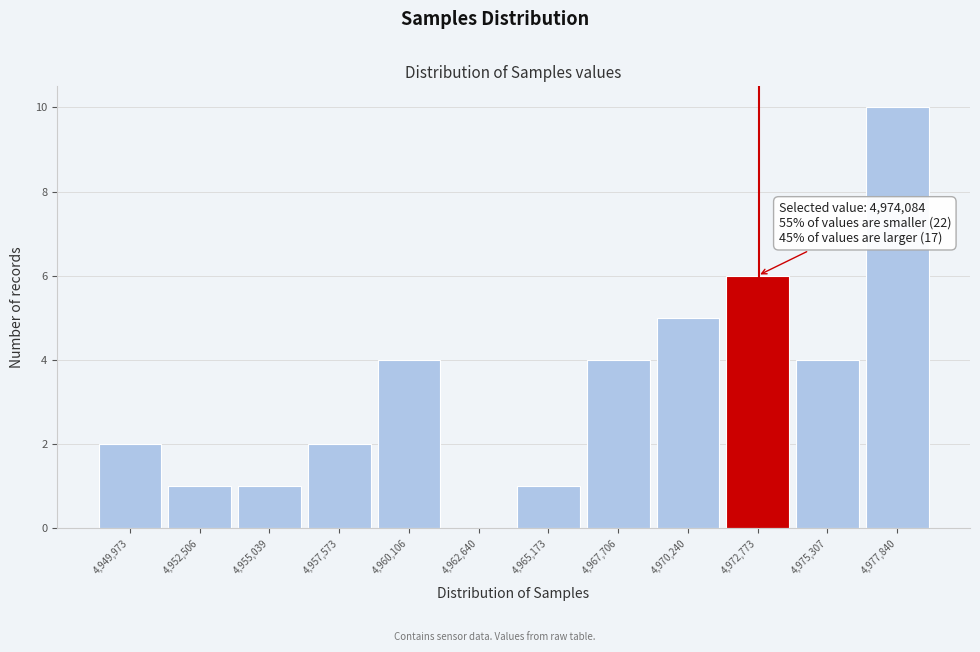

Reading left to right, what are all the values shown in this chart?

4,949,973=2	4,952,506=1	4,955,039=1	4,957,573=2	4,960,106=4	4,962,640=0	4,965,173=1	4,967,706=4	4,970,240=5	4,972,773=6	4,975,307=4	4,977,840=10